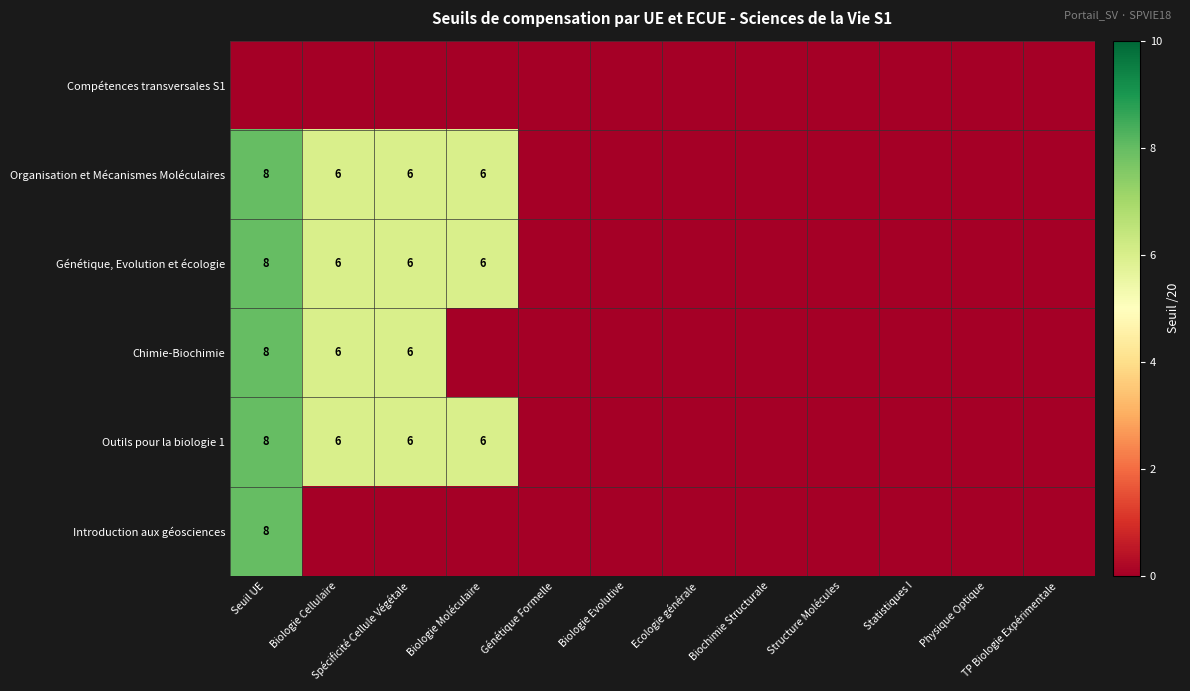

Which label corresponds to the largest value in the chart?

Seuil UE